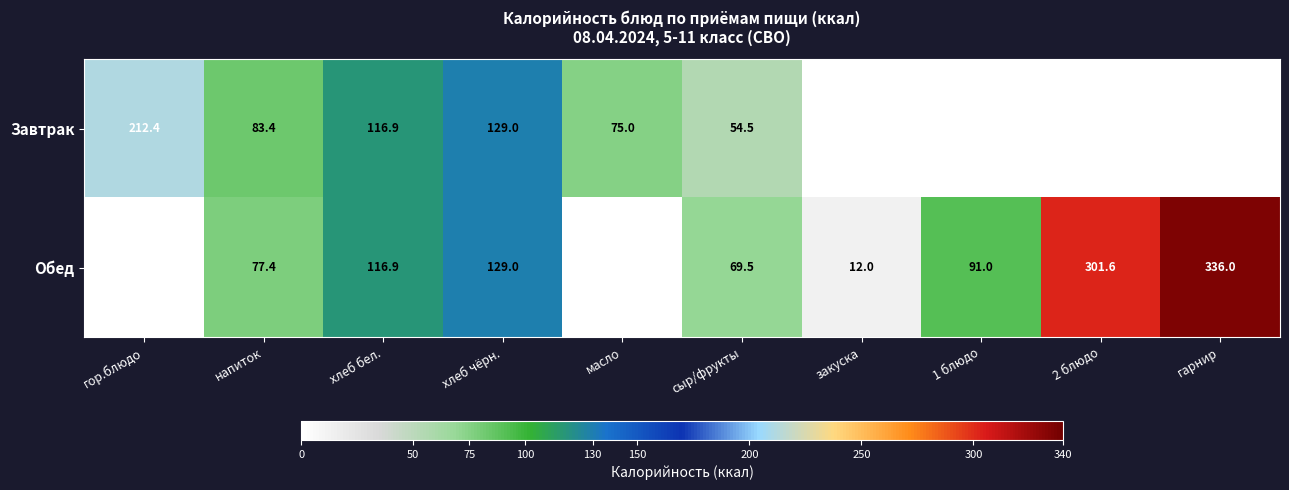

Between напиток and сыр/фрукты, which series saw the biggest shift?

Завтрак